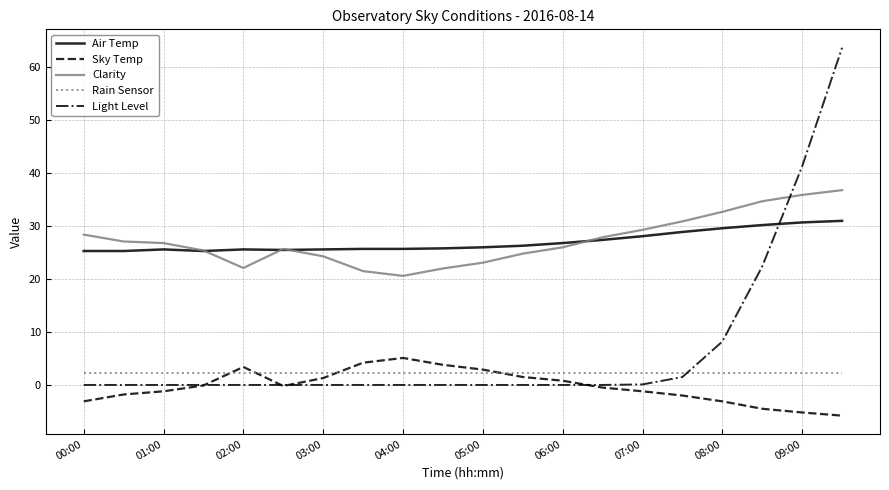

What is the minimum value for Air Temp?

25.3